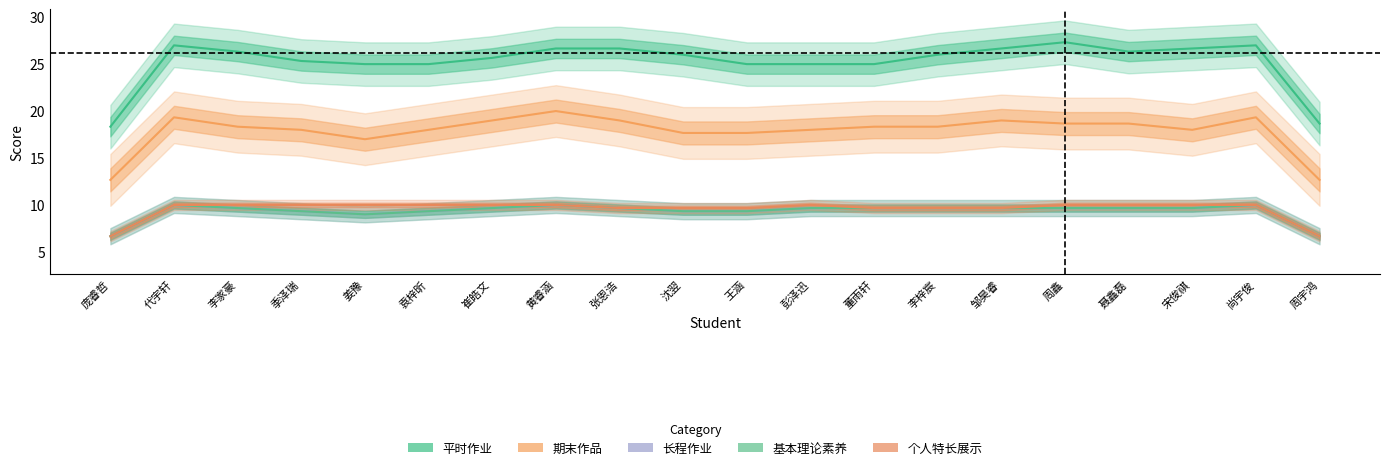

Reading left to right, extract all data points from this chart.

平时作业: 18.3	27.0	26.3	25.3	25.0	25.0	25.7	26.7	26.7	26.0	25.0	25.0	25.0	26.0	26.7	27.3	26.3	26.7	27.0	18.7
期末作品: 12.7	19.3	18.3	18.0	17.0	18.0	19.0	20.0	19.0	17.7	17.7	18.0	18.3	18.3	19.0	18.7	18.7	18.0	19.3	12.7
长程作业: 6.7	10.0	9.7	9.3	9.0	9.3	9.7	10.0	9.7	9.3	9.3	9.7	9.7	9.7	9.7	9.7	9.7	9.7	10.0	6.7
基本理论素养: 6.7	10.0	9.7	9.3	9.0	9.3	9.7	10.0	9.7	9.3	9.3	9.7	9.7	9.7	9.7	9.7	9.7	9.7	10.0	6.7
个人特长展示: 6.7	10.0	10.0	10.0	10.0	10.0	10.0	10.0	9.7	9.7	9.7	10.0	9.7	9.7	9.7	10.0	10.0	10.0	10.0	6.7